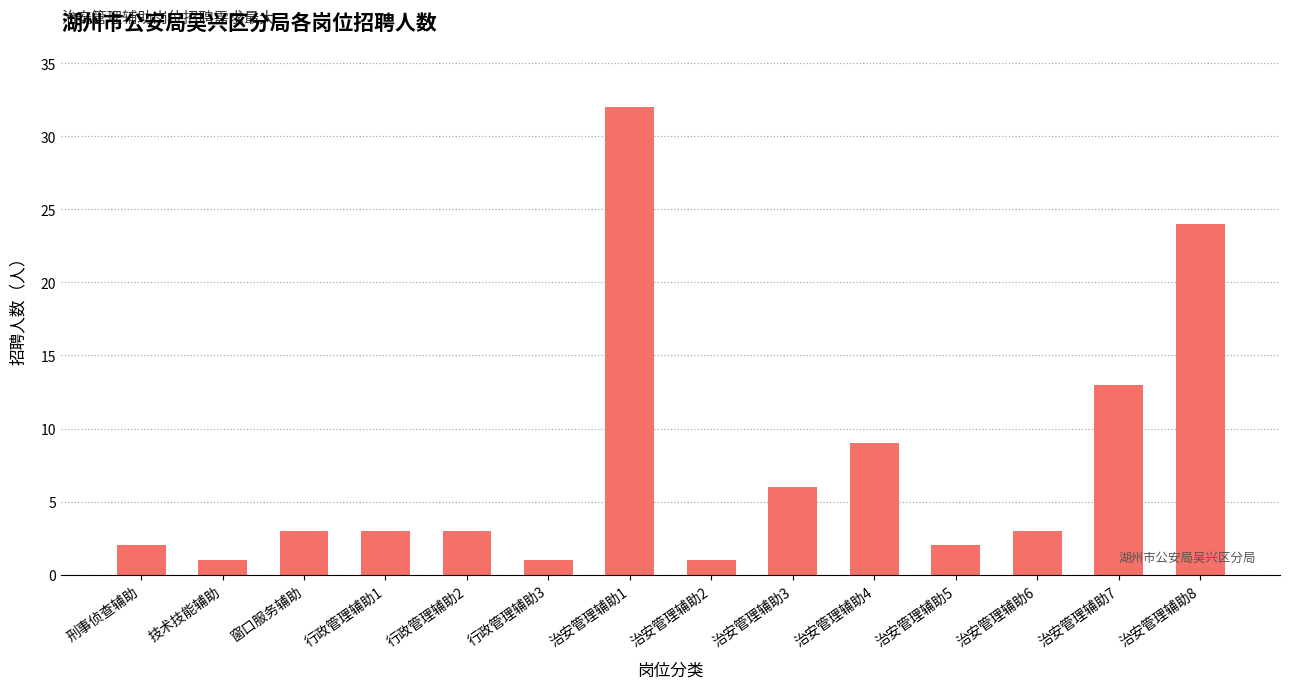

Which has a higher value, 行政管理辅助1 or 治安管理辅助8?

治安管理辅助8